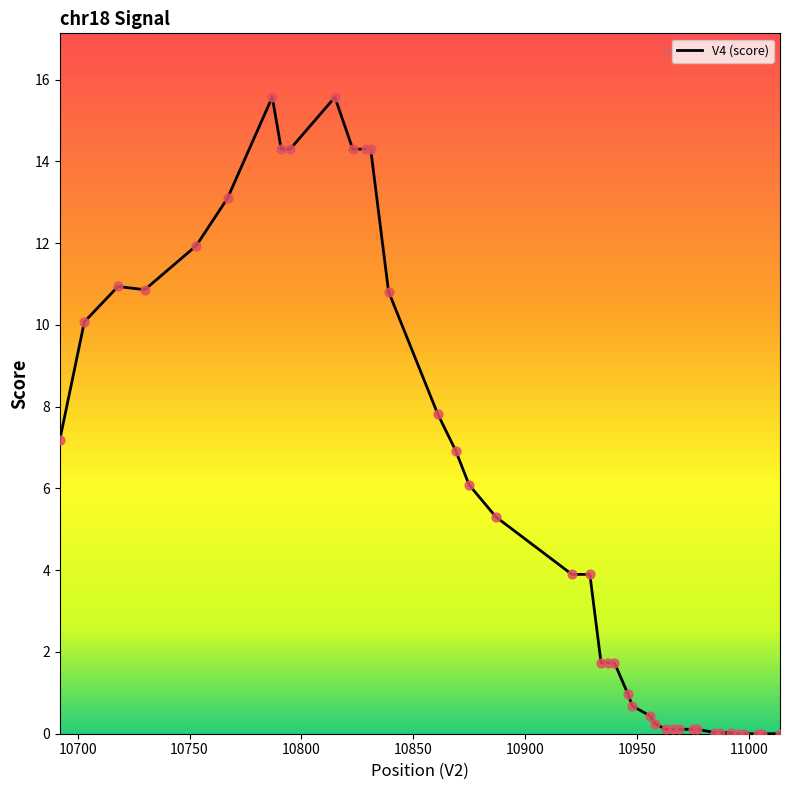

What is the greatest value displayed?

15.6